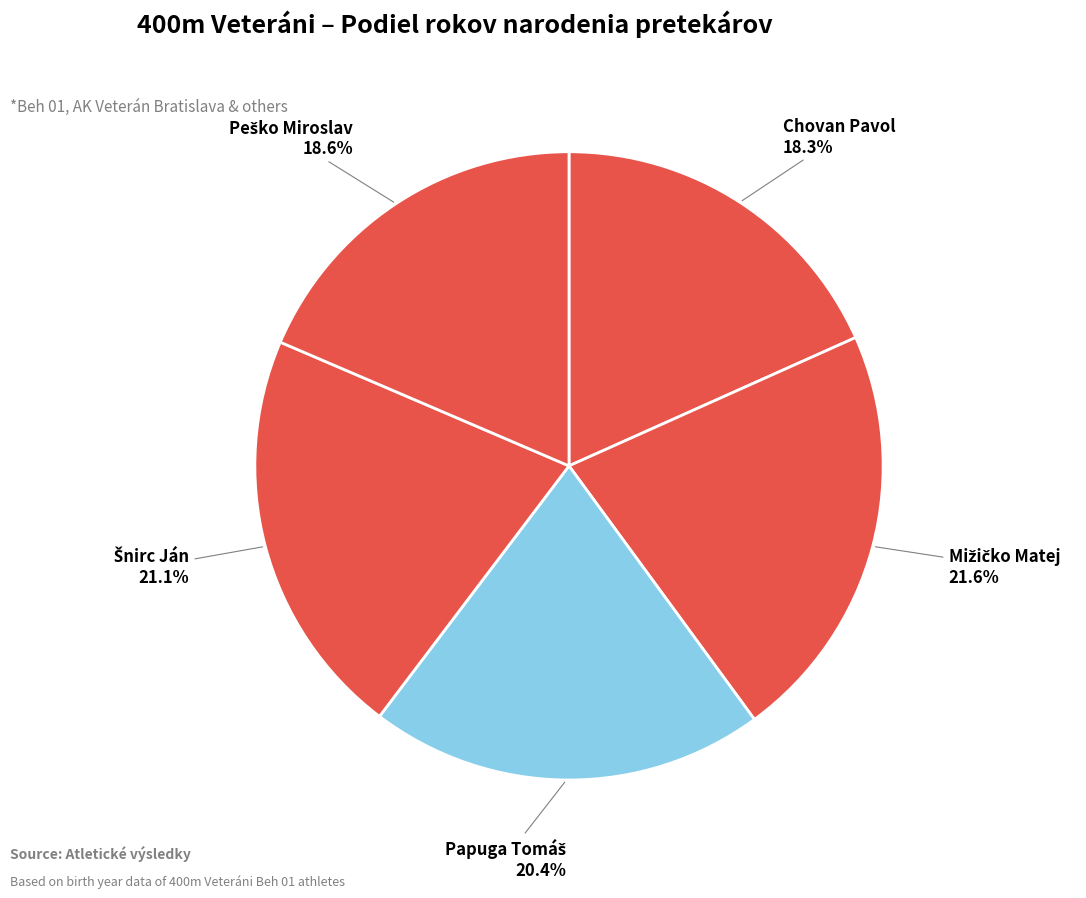

Is there a majority slice in this chart?

No